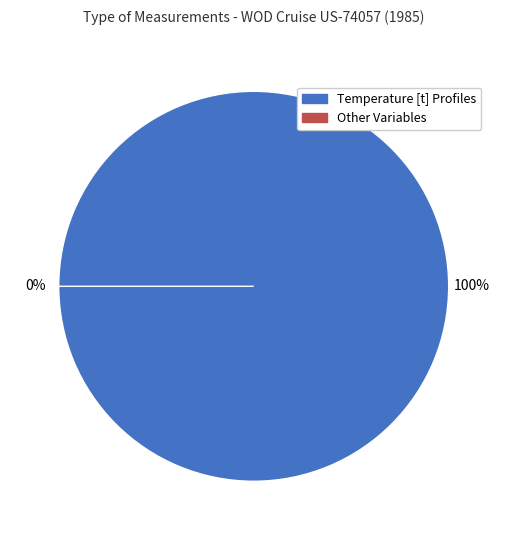

To the nearest percent, what percentage of the pie is Temperature [t] Profiles?

100%